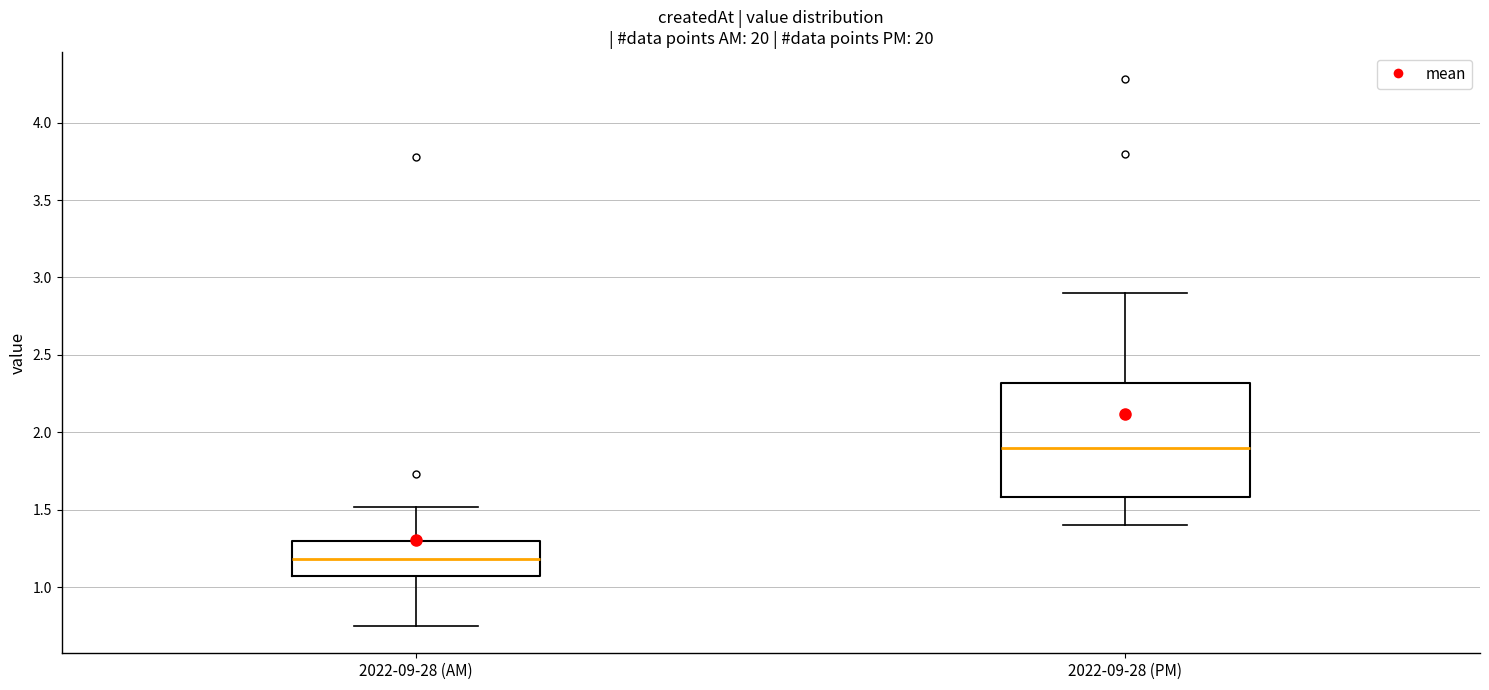

Which box is the tallest, from its lower edge to its upper edge?

2022-09-28 (PM)